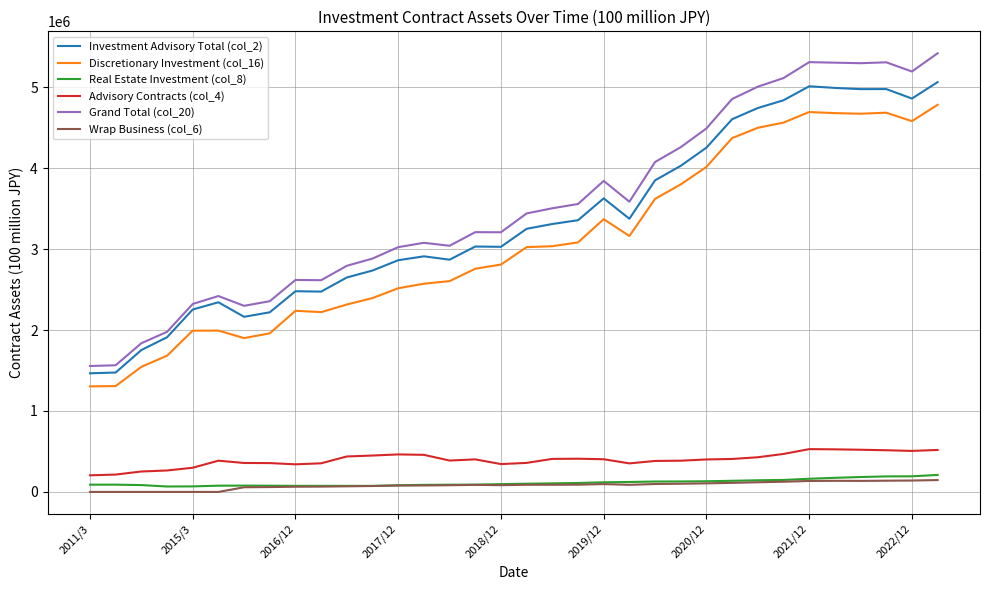

What is the highest value of the Discretionary Investment (col_16) series?

4781853.8